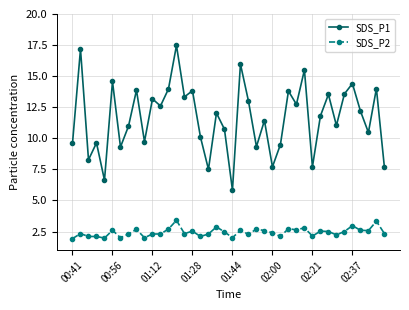

True or false: SDS_P1 has more than 0 points higher than both neighbors.

True